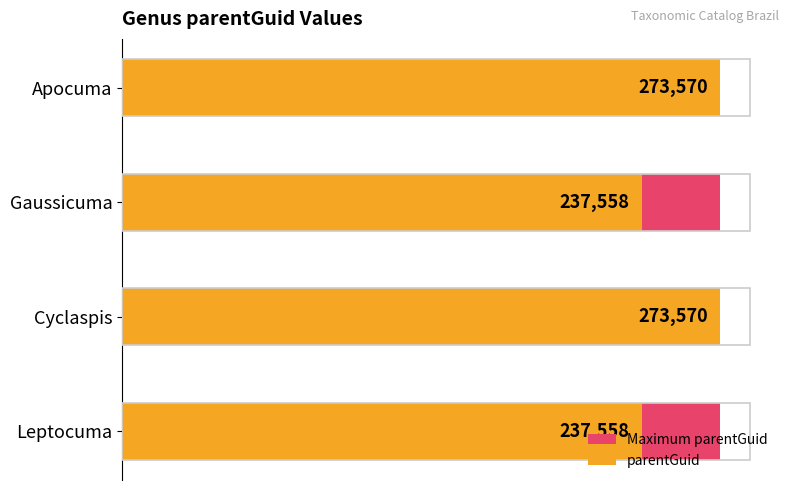

What are all the series names shown in the legend?

Maximum parentGuid, parentGuid